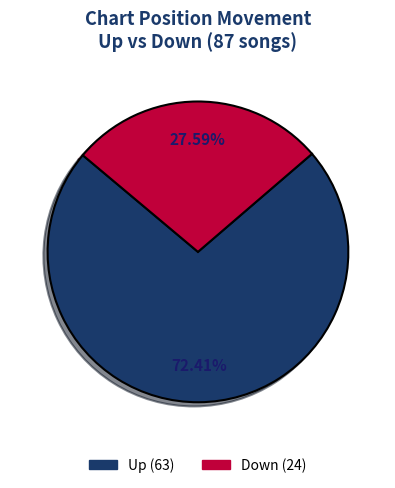

How many slices are in this pie chart?

2